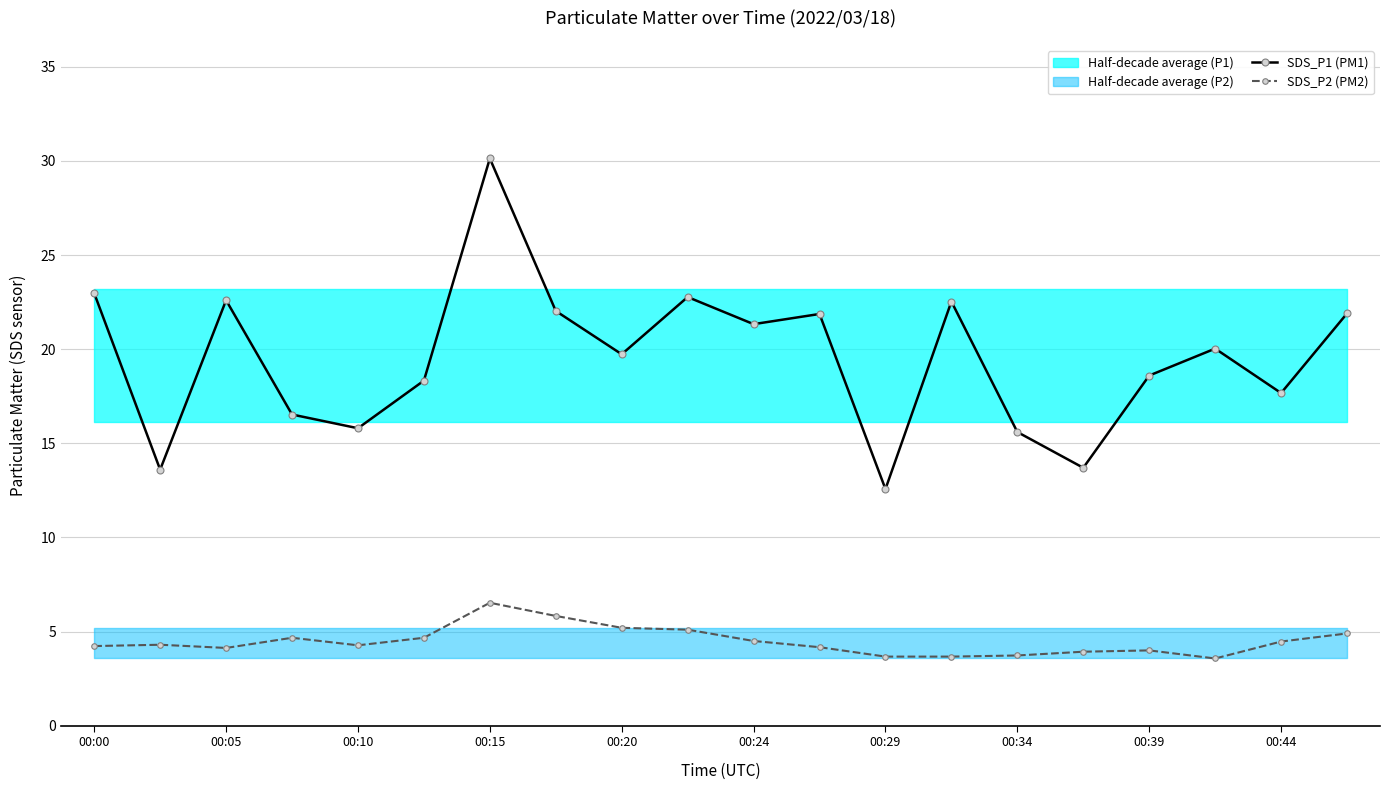

True or false: SDS_P1 (PM1) has more than 1 interior local peaks.

True